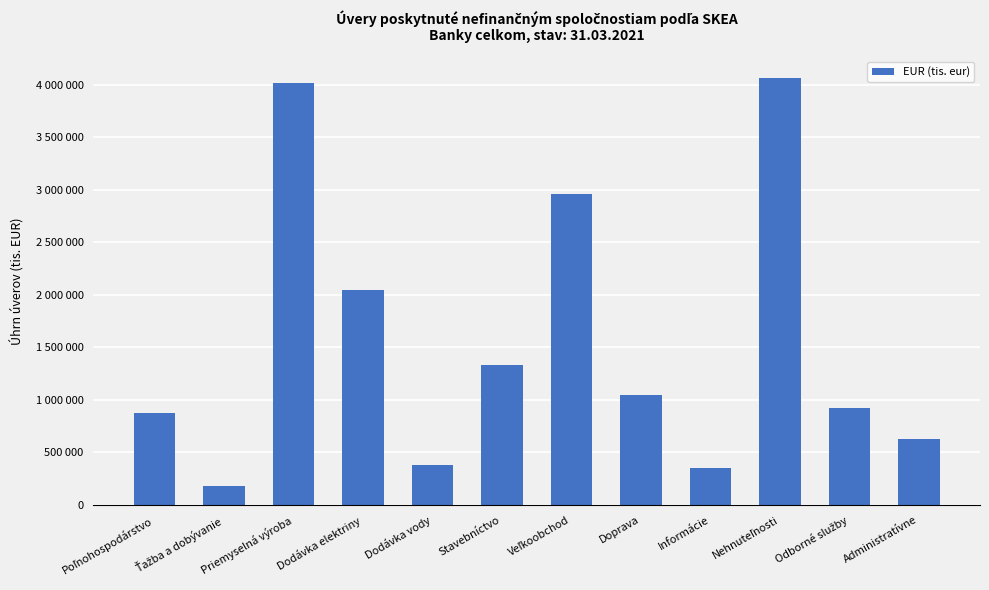

Between Dodávka elektriny and Veľkoobchod, which is larger?

Veľkoobchod